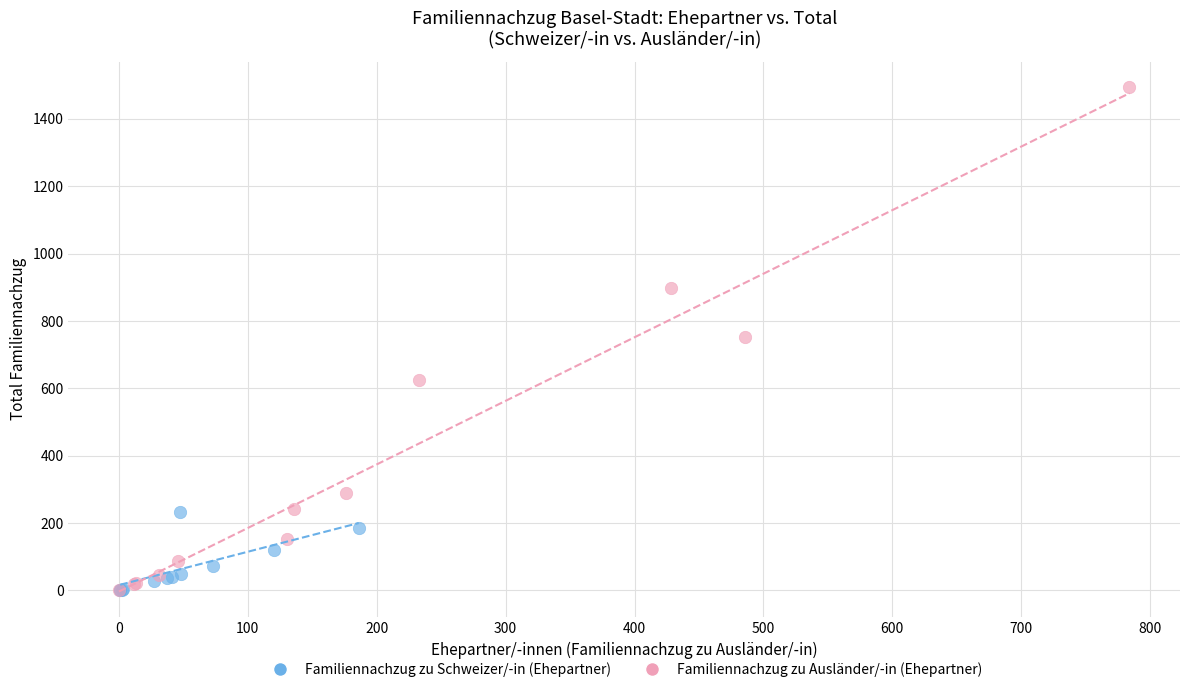

Which series reaches the maximum Y coordinate?

Familiennachzug zu Ausländer/-in (Ehepartner)